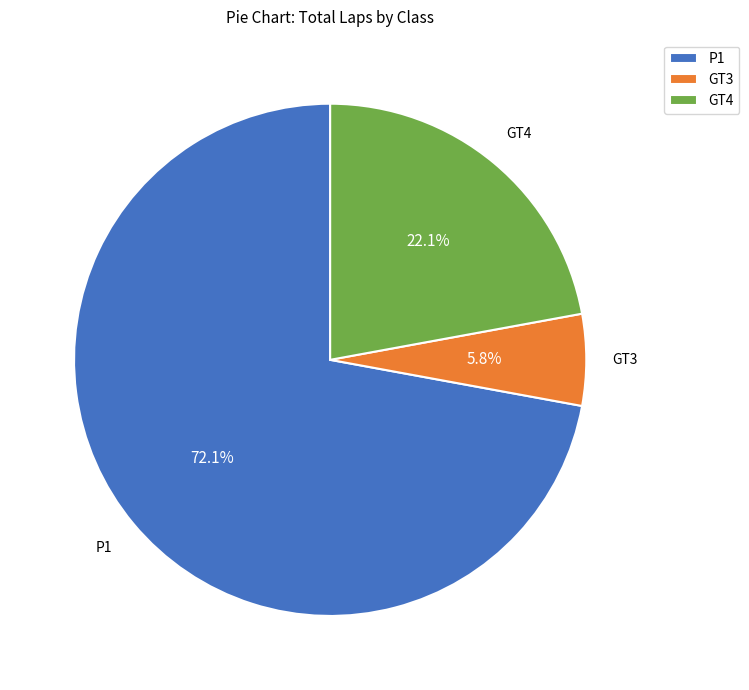

How many slices are in this pie chart?

3